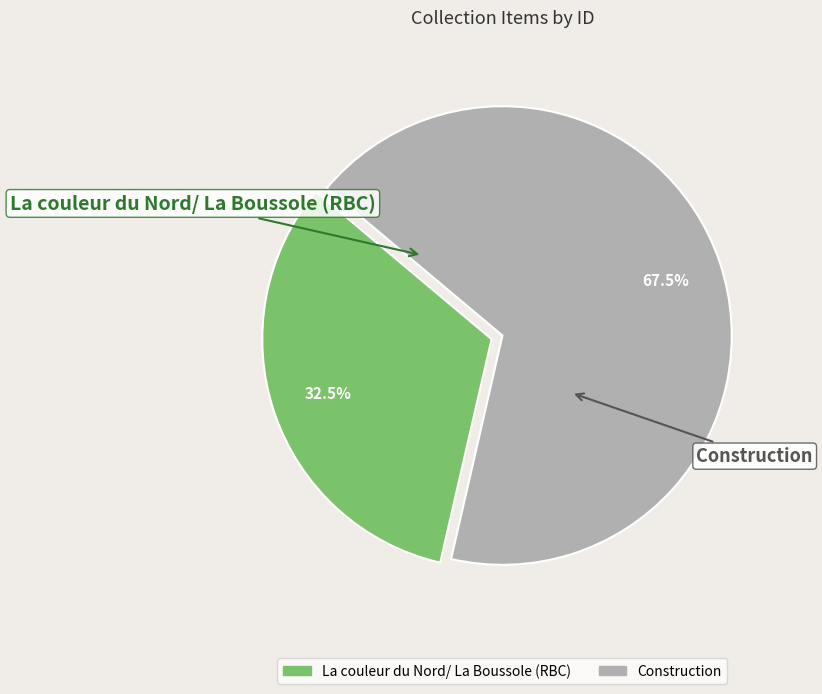

Rank the categories by value from lowest to highest.

La couleur du Nord/ La Boussole (RBC), Construction